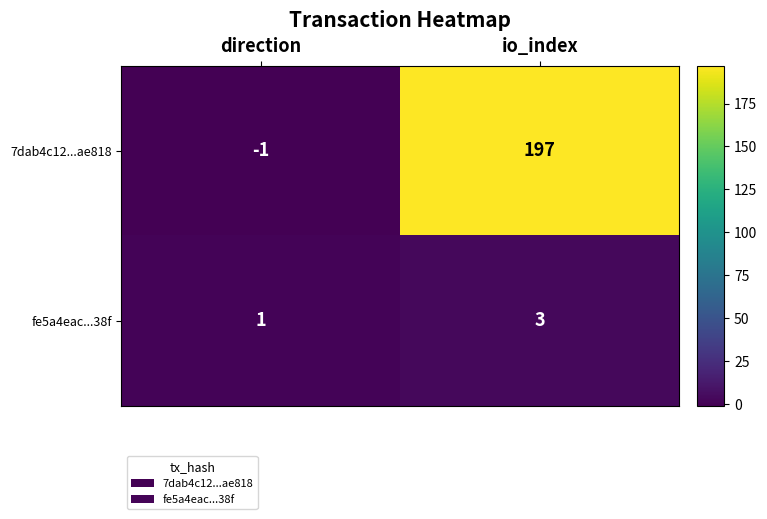

At direction, list the series in order from largest to smallest.

fe5a4eac...38f, 7dab4c12...ae818